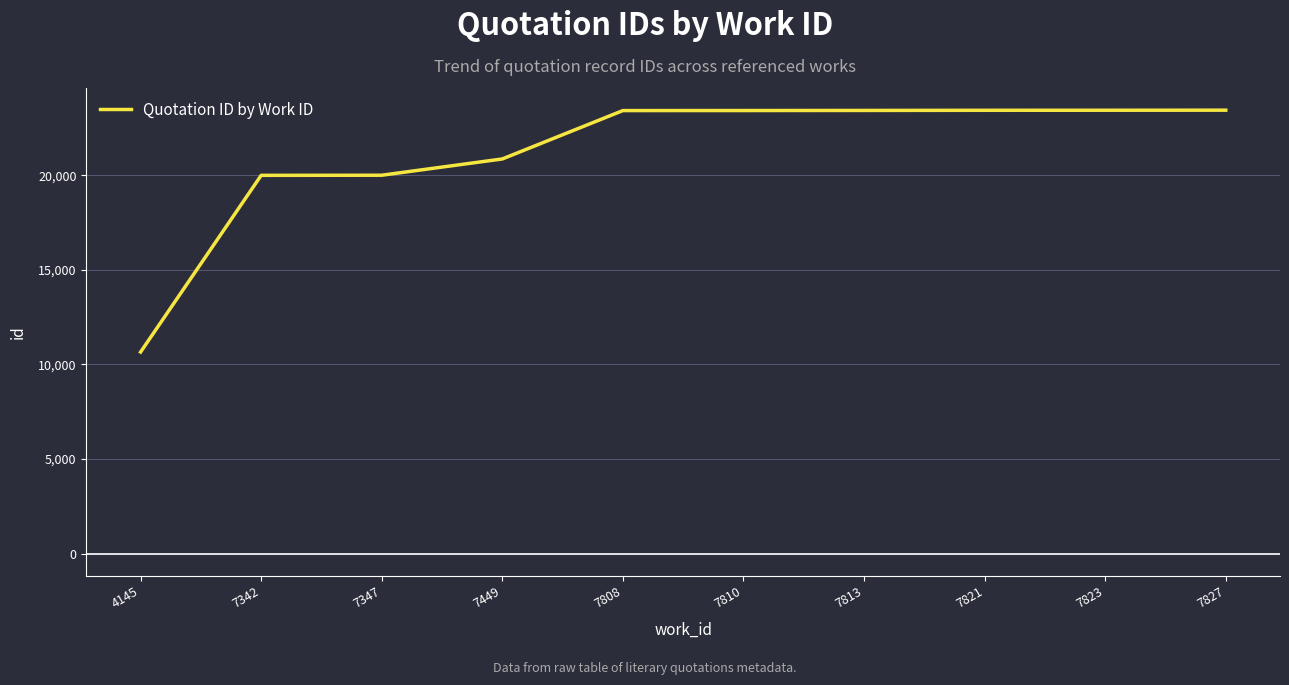

What is the greatest value displayed?

23436